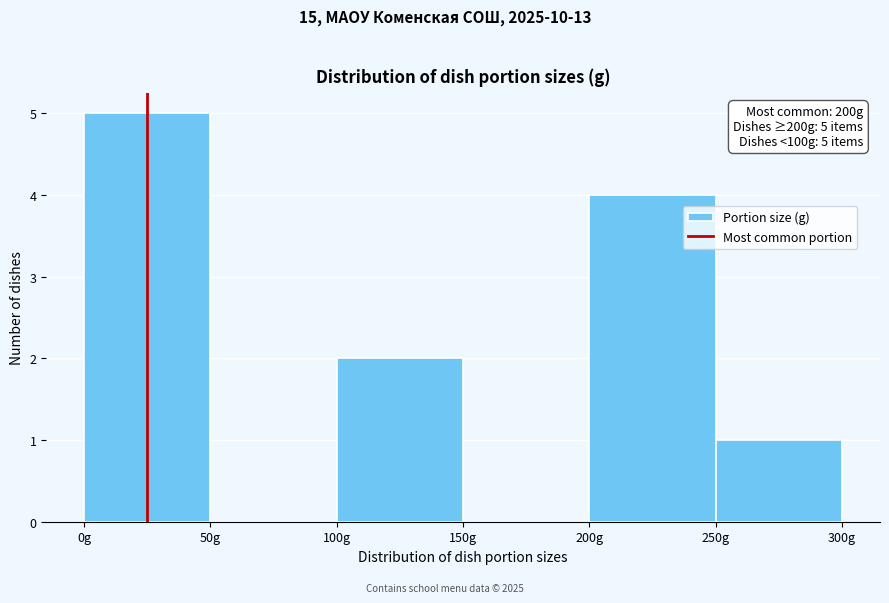

Over which range of the x-axis is the bar tallest?

0 to 50